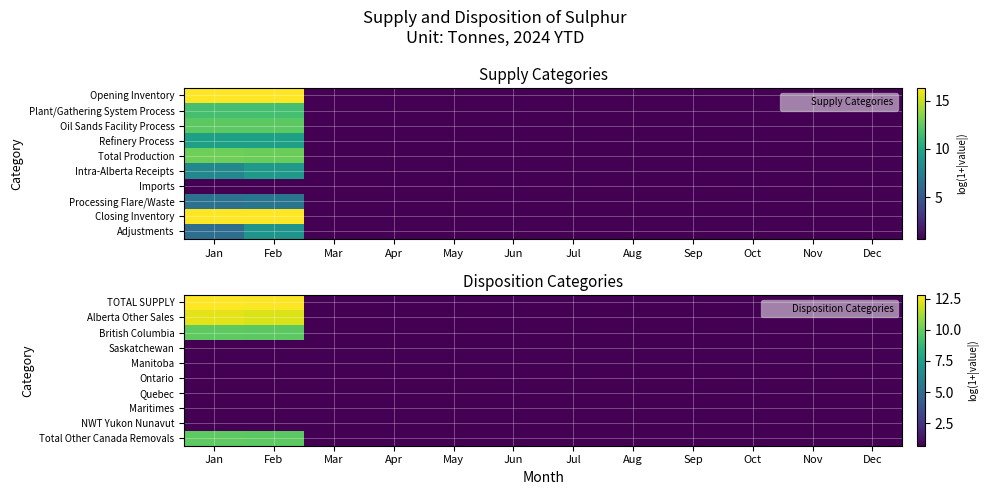

Which series changed the most between Jan and Jun?

TOTAL SUPPLY